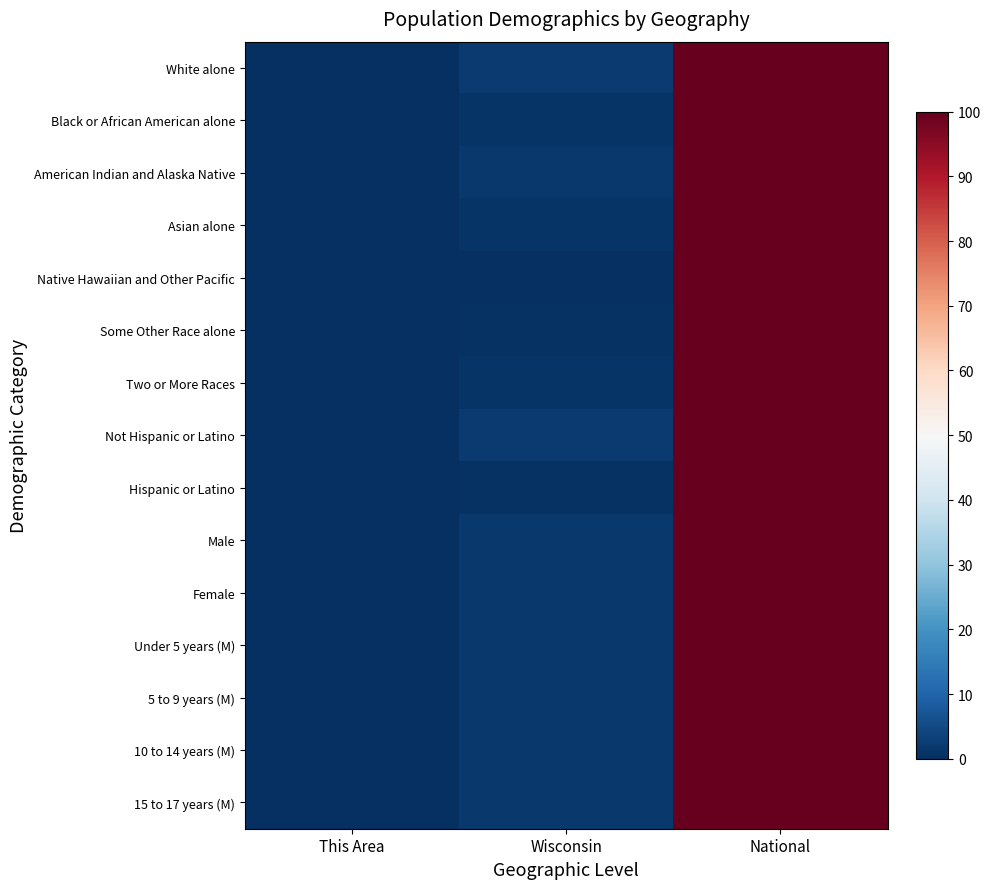

Which has a higher value, This Area or Wisconsin?

Wisconsin